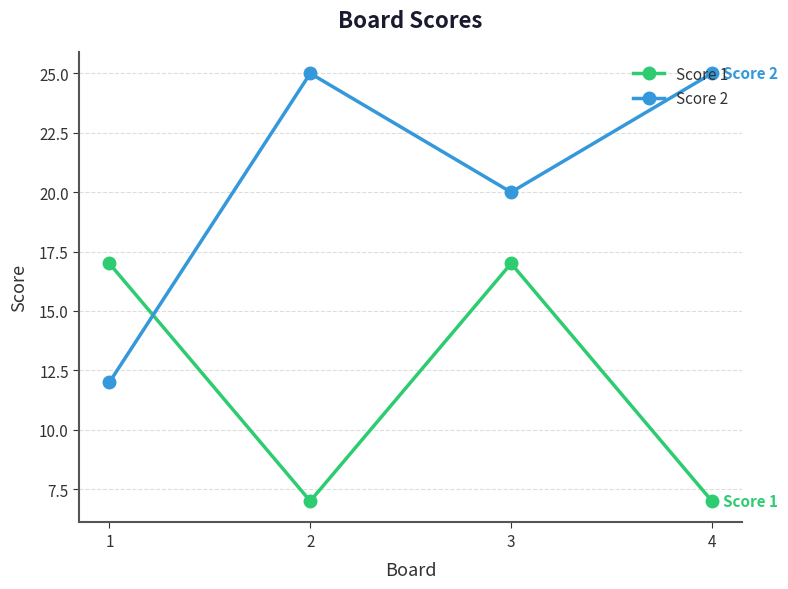

What is the maximum value for Score 2?

25